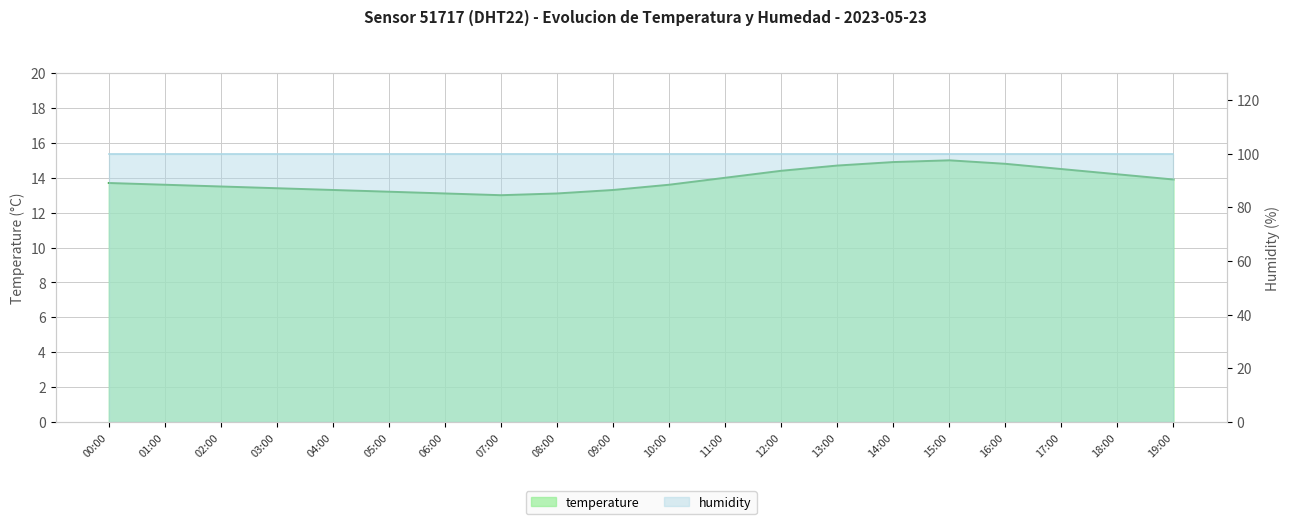

What is the value of the 4th point from the left?

13.4